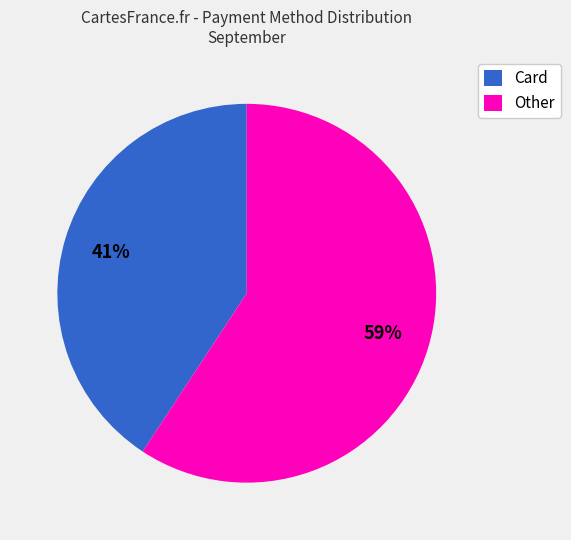

The Card slice represents 27% of the pie. True or false?

False